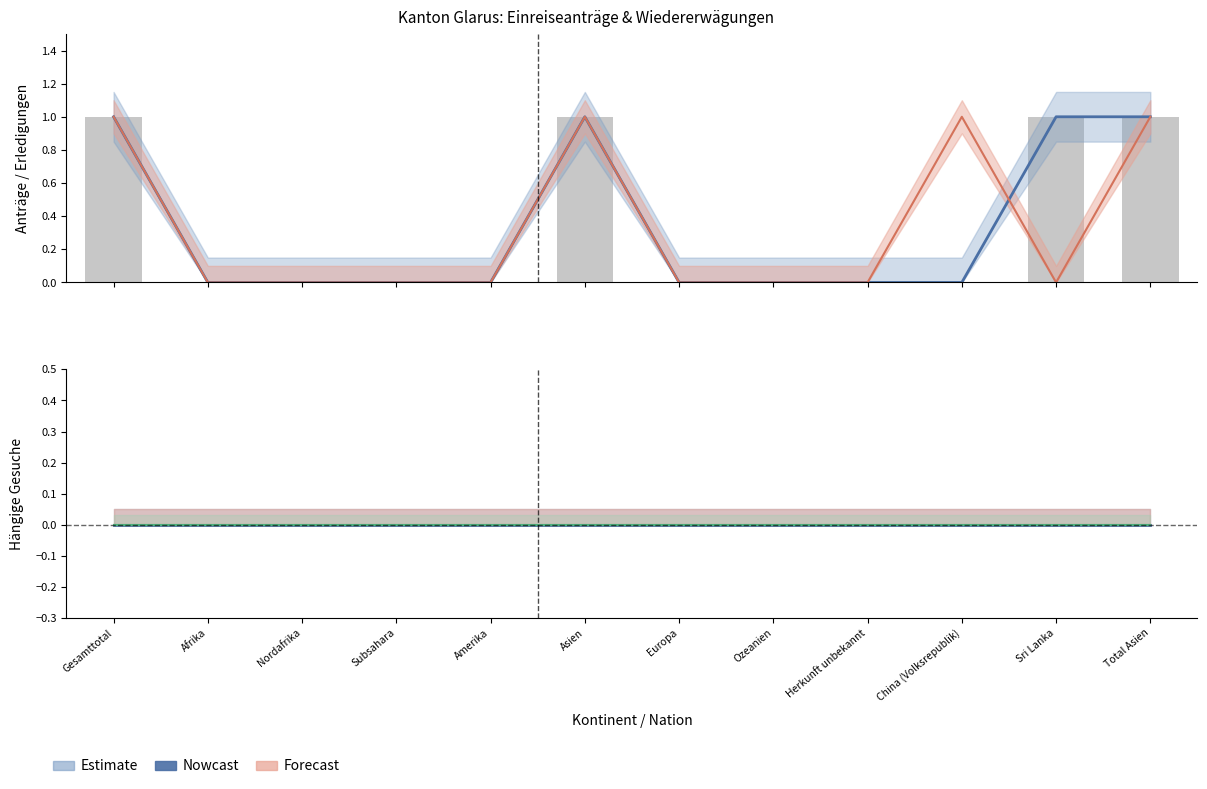

Is it true that Hängige Wiedererwägungsgesuche equals -1 at Europa?

False